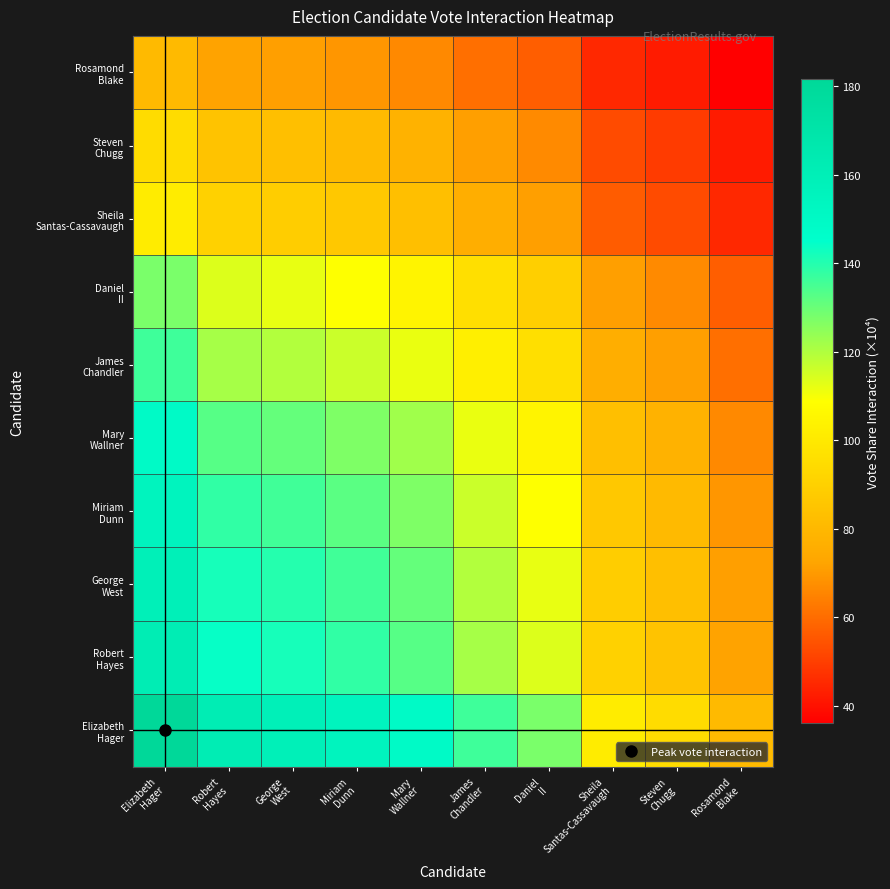

Count the number of categories in the chart.

10